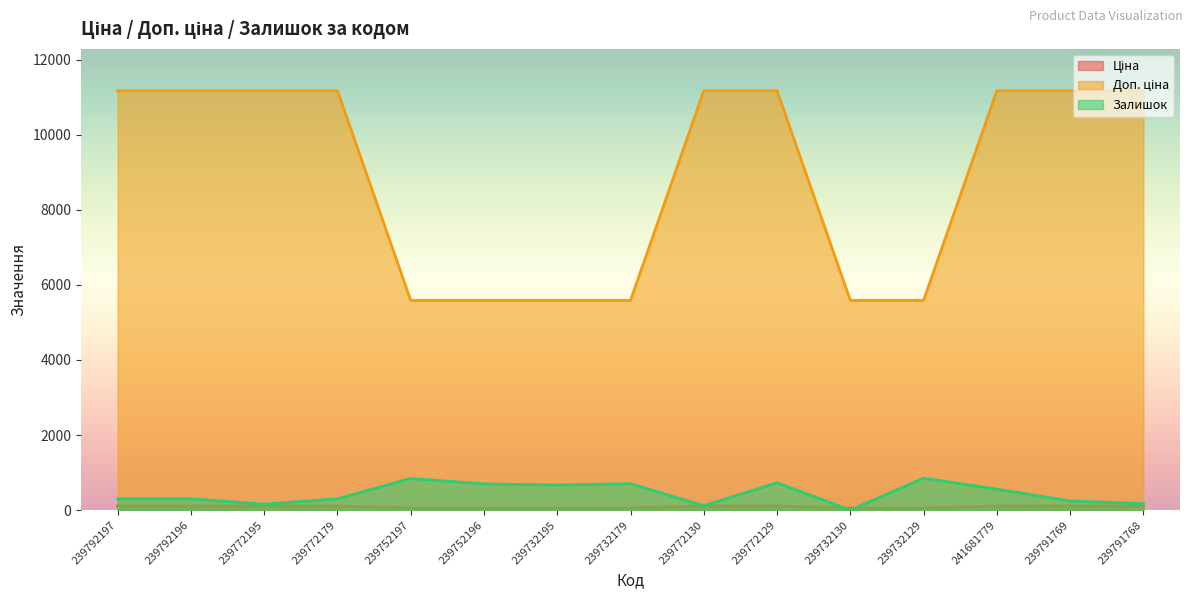

At which category is the sum across all series the highest?

239772129